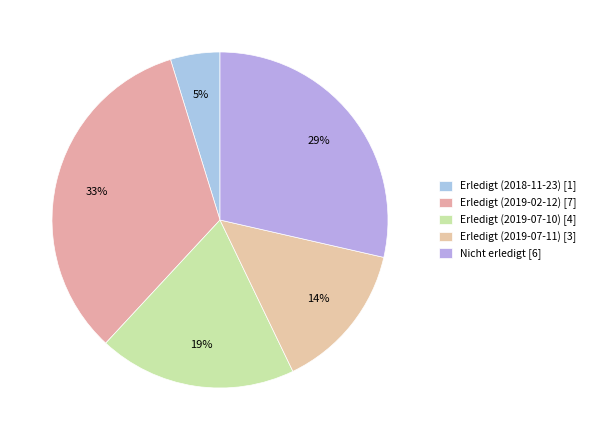

How many segments does this pie chart have?

5